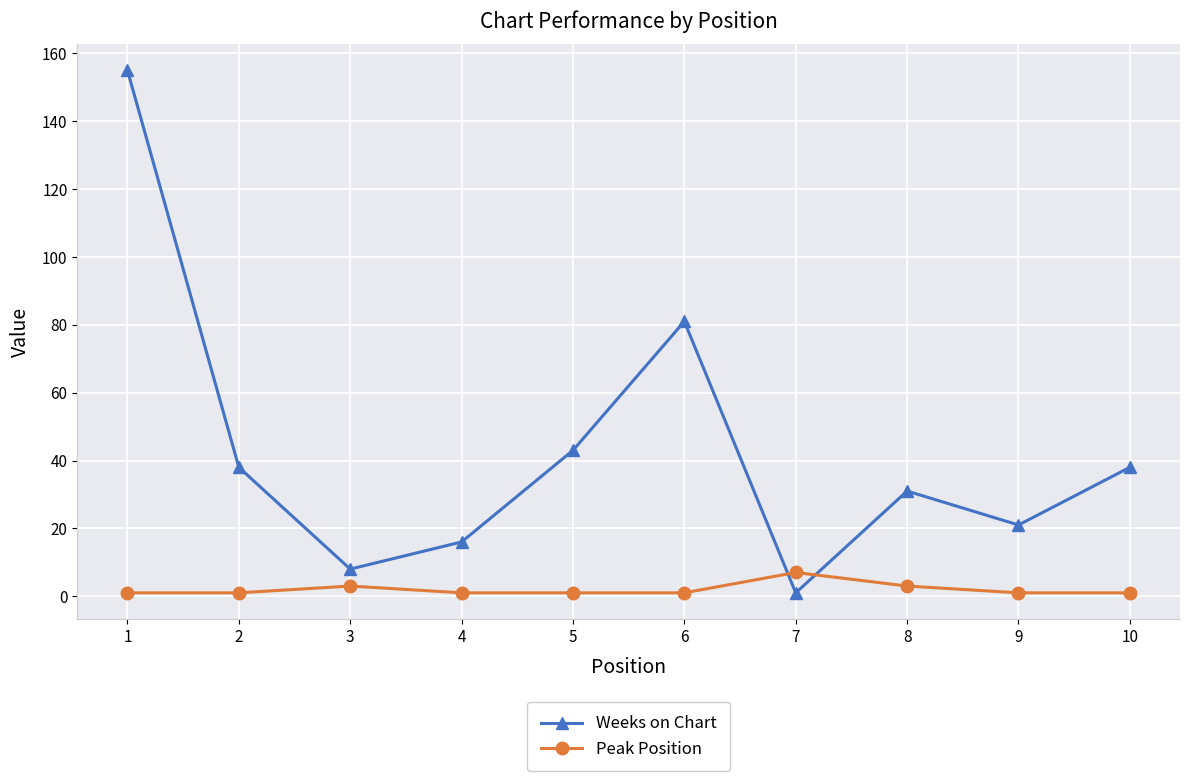

What is the total value across all series at 10?

39